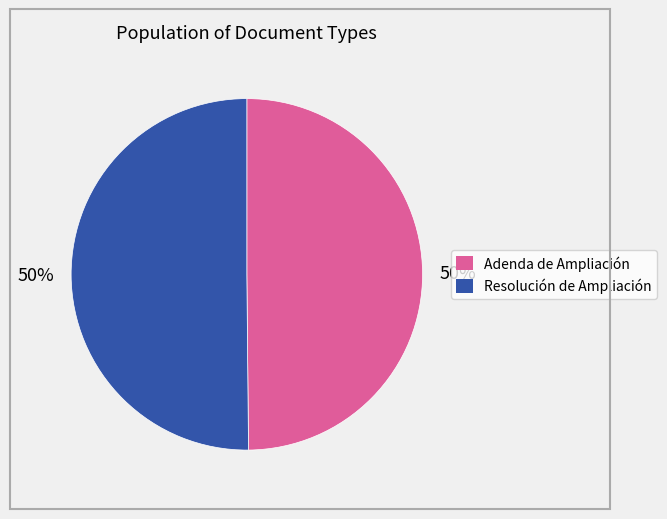

Is the sum of Adenda de Ampliación and Resolución de Ampliación greater than half?

Yes